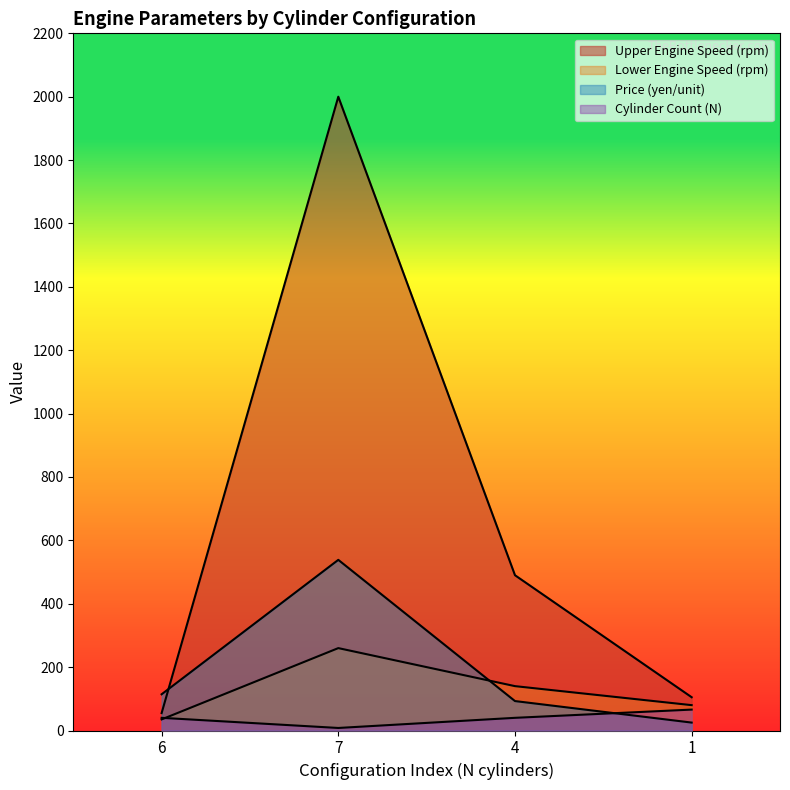

True or false: Cylinder Count (N) has a value of 8.0 at 7.

True